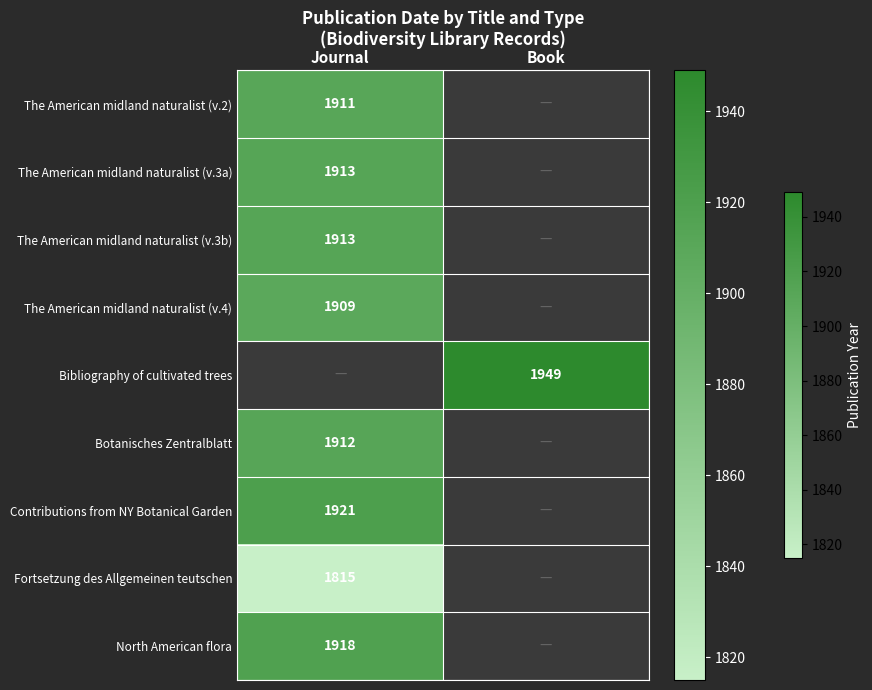

The value of North American flora at Journal is 693.4. True or false?

False